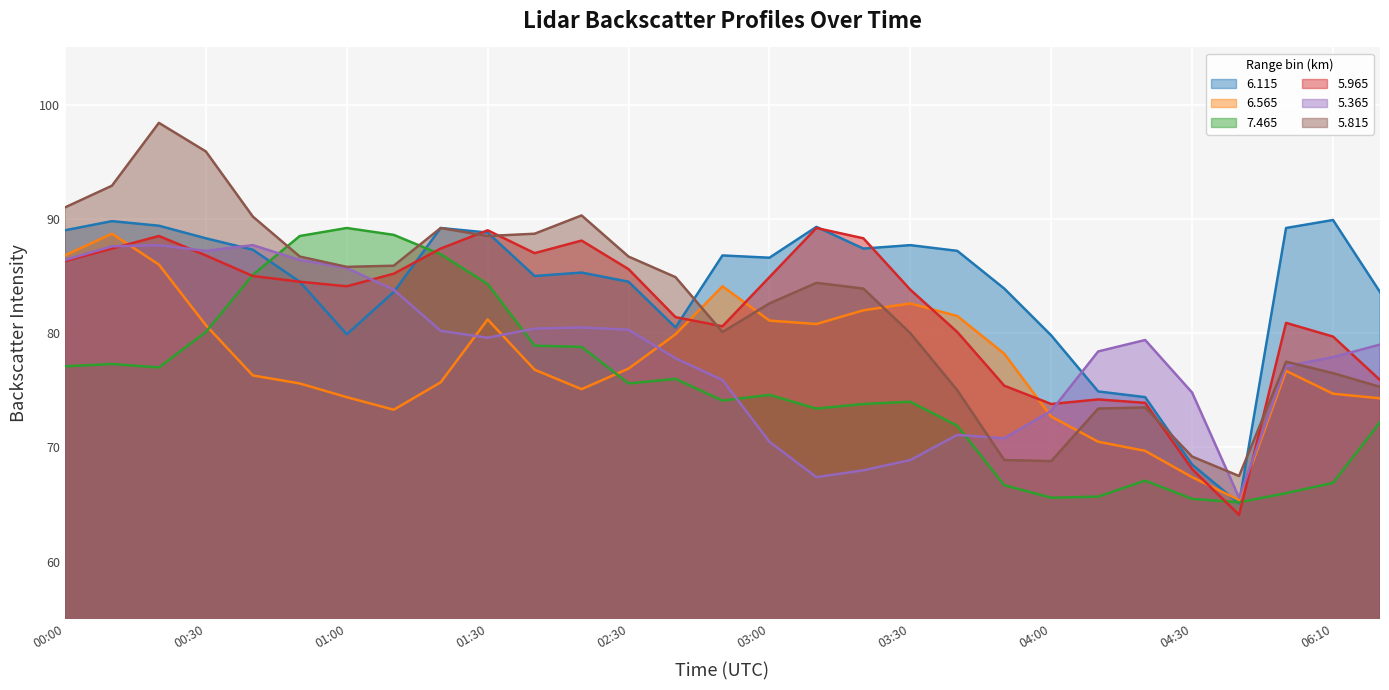

Is it true that 6.565 equals 101.0 at 2010/08/30 00:50?

False